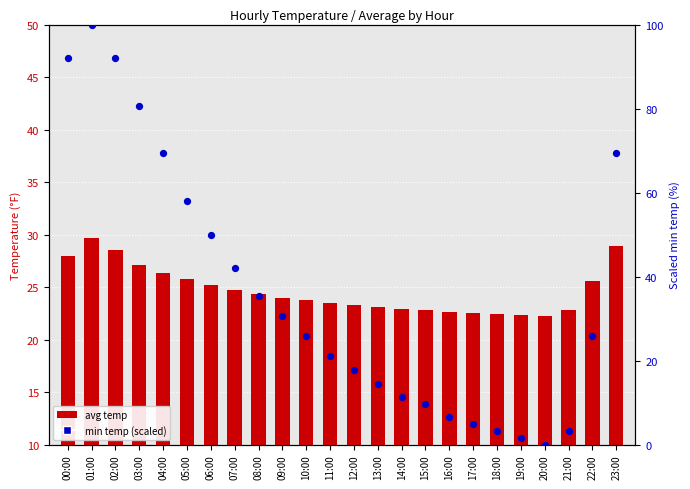

At which category is the sum across all series the highest?

01:00